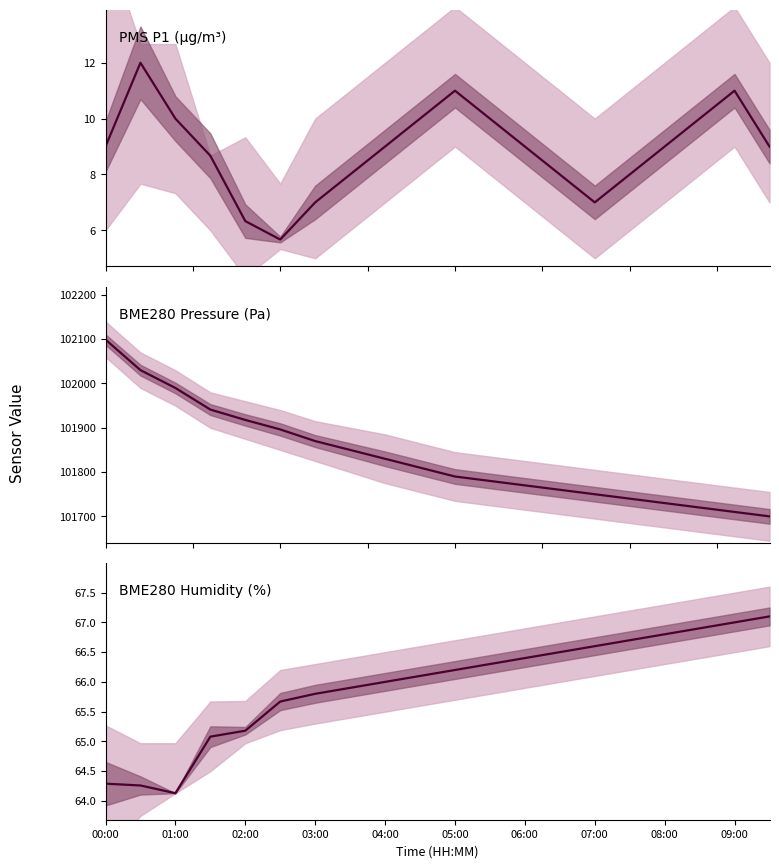

How many lines are shown in the chart?

3